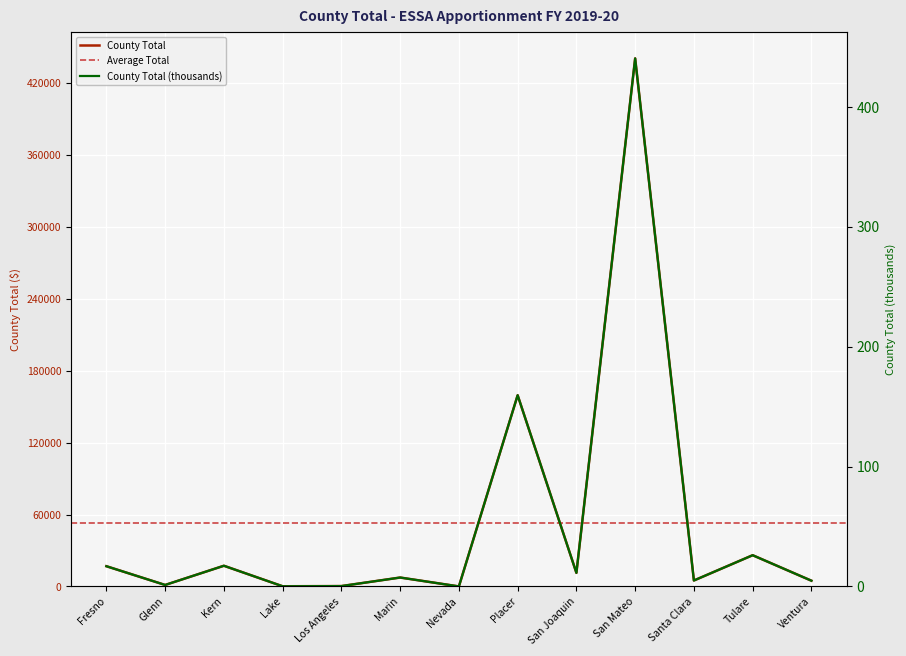

What is the sum of all values?

690338